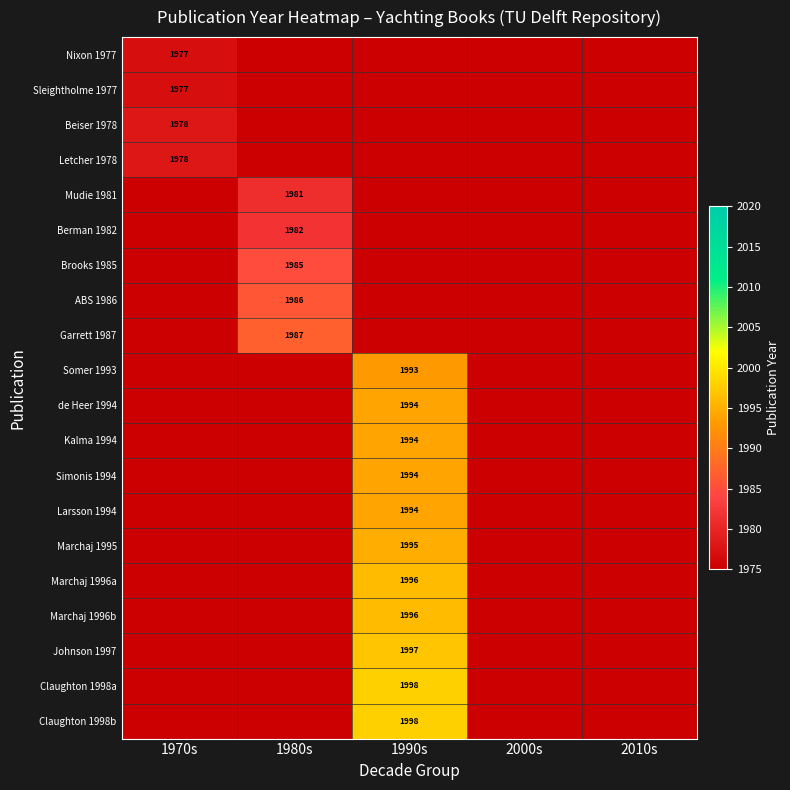

At which category is the sum across all series the highest?

1990s